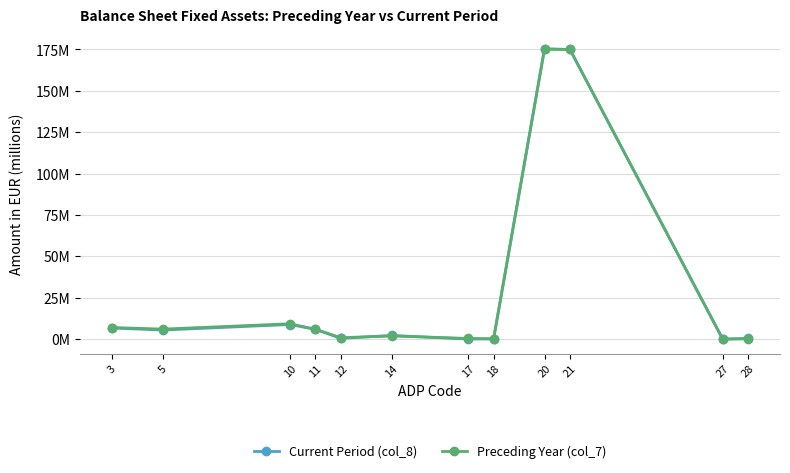

What are all the series names shown in the legend?

Current Period (col_8), Preceding Year (col_7)